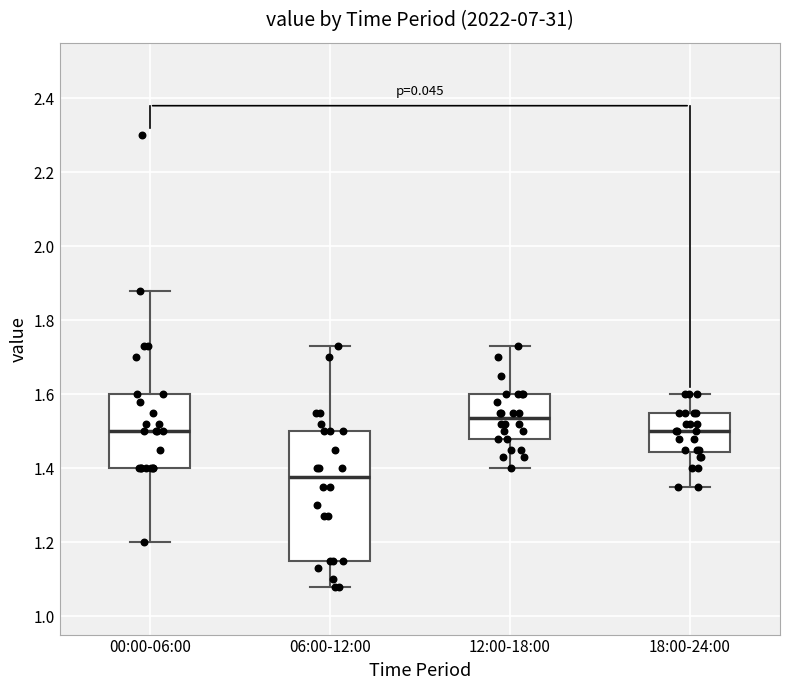

Where does the lower whisker of the box for 12:00-18:00 end on the y-axis? The values are not printed on the chart, so give them approximately, as read against the axis.

1.40